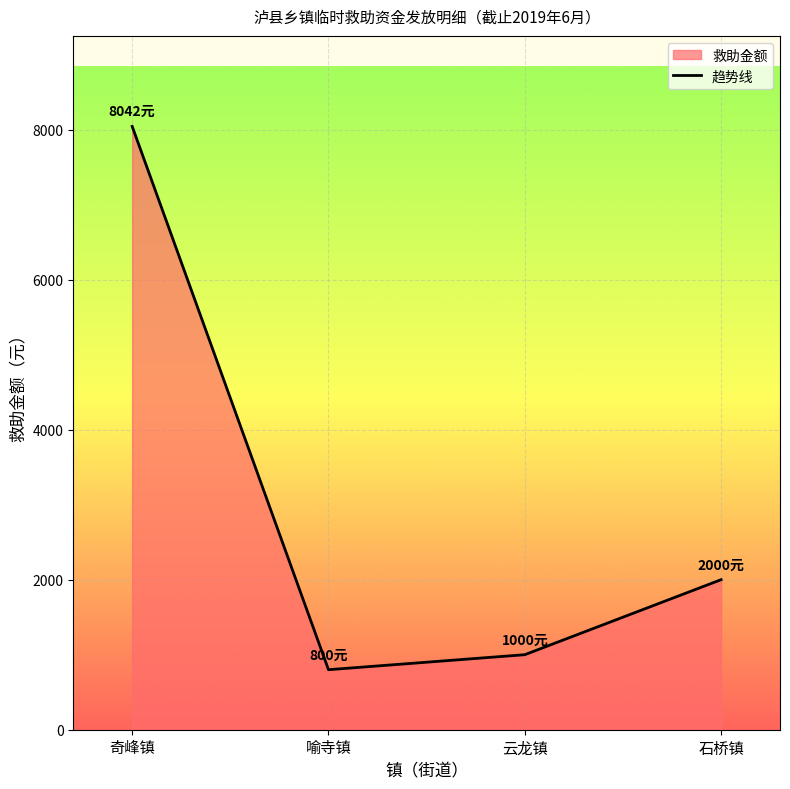

How many lines are shown in the chart?

1